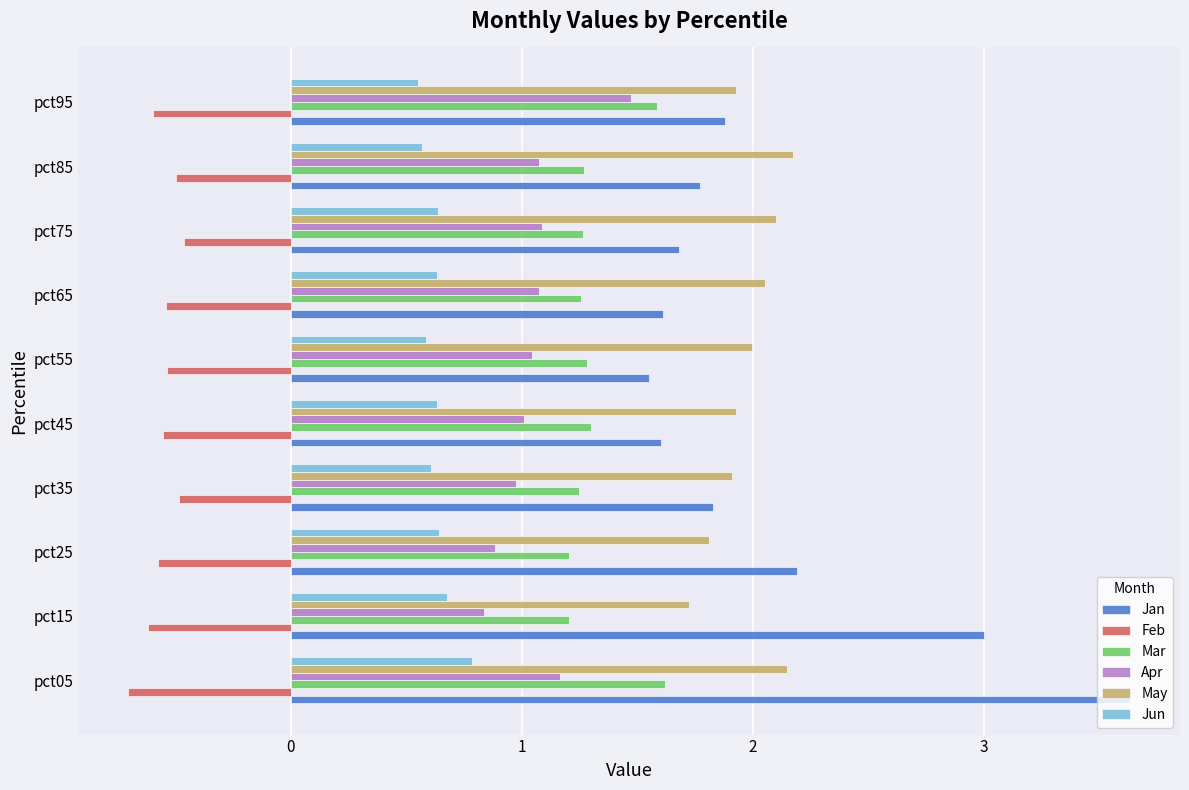

The value of Mar at pct95 is 1.6. True or false?

True